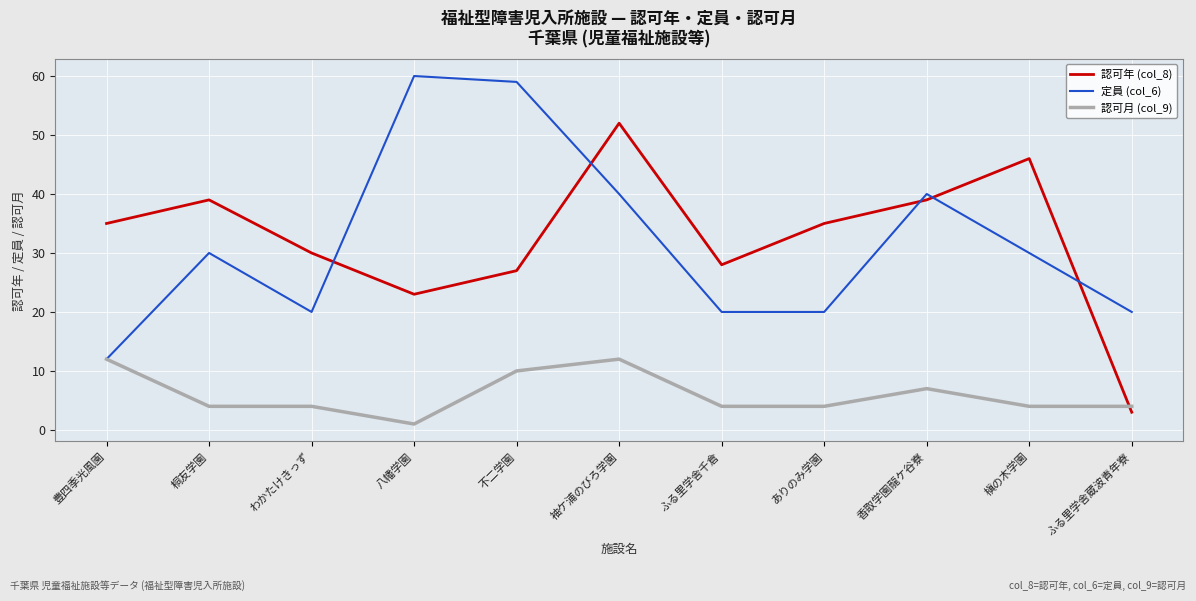

Does the chart have visible grid lines?

Yes